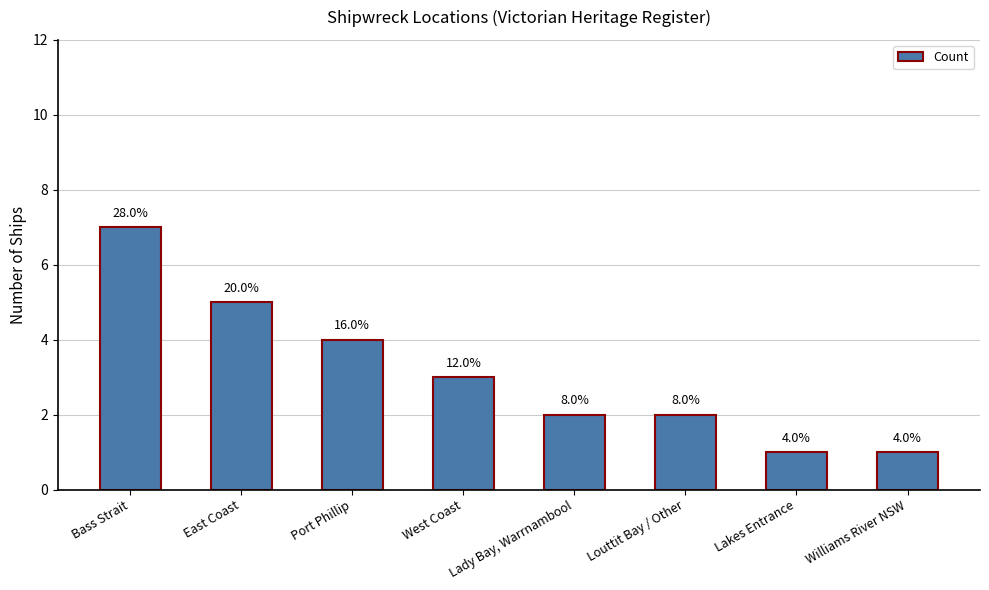

How many bars are there in total?

8